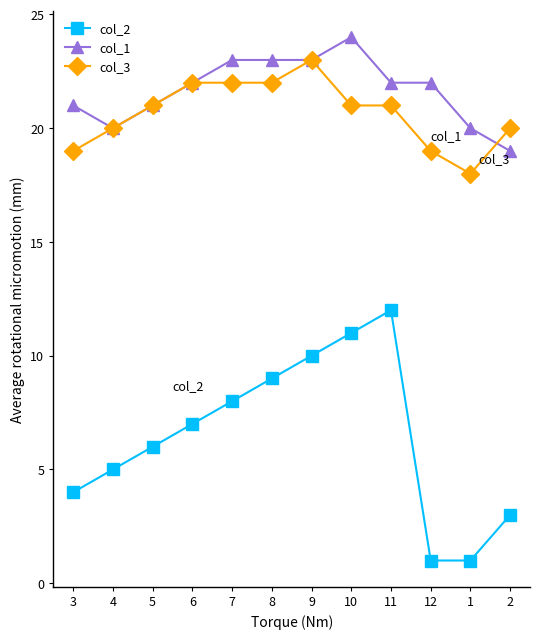

What is the sum of the col_3 values at 12 and 5?

40